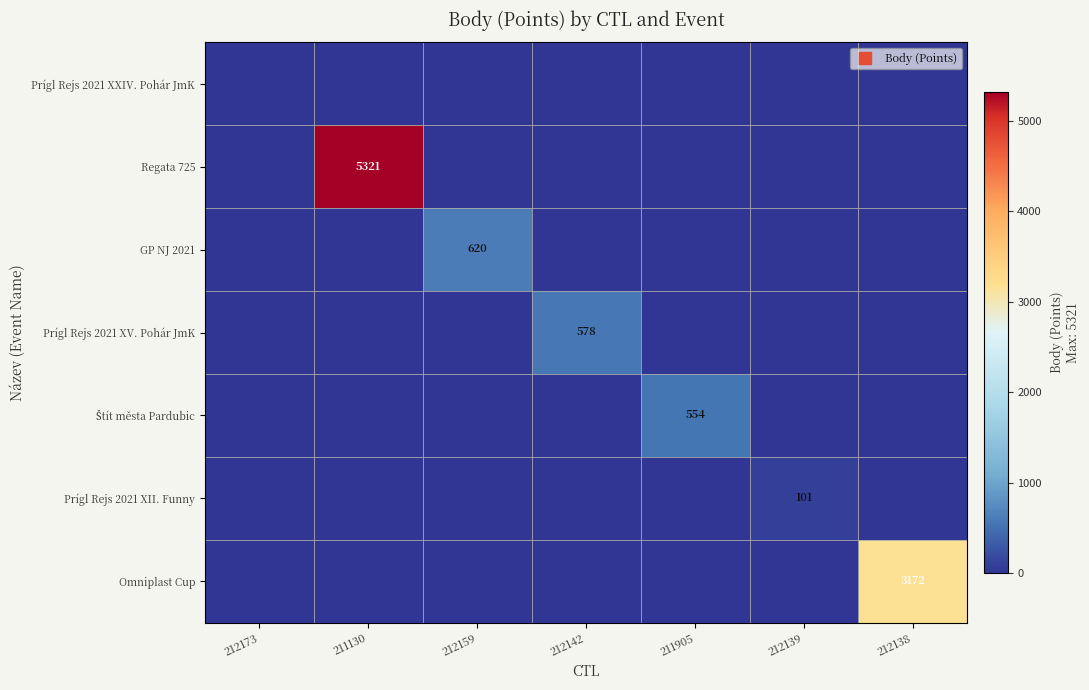

The value of GP NJ 2021 at 212159 is 620. True or false?

True